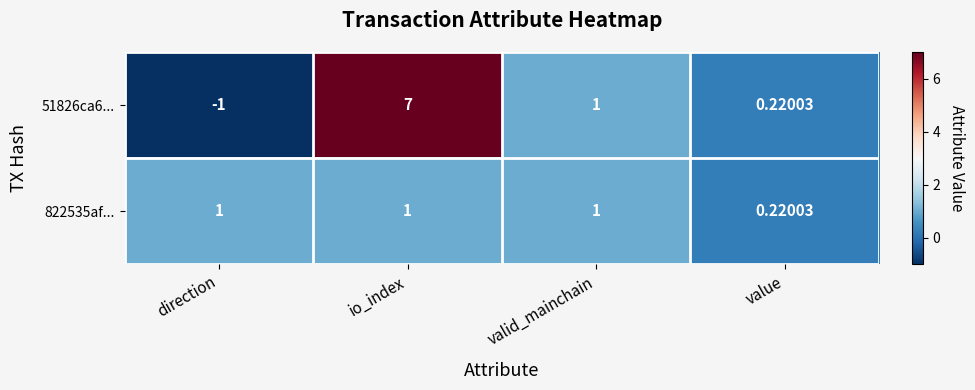

Where is 51826ca6... nearest to the value 3?

valid_mainchain